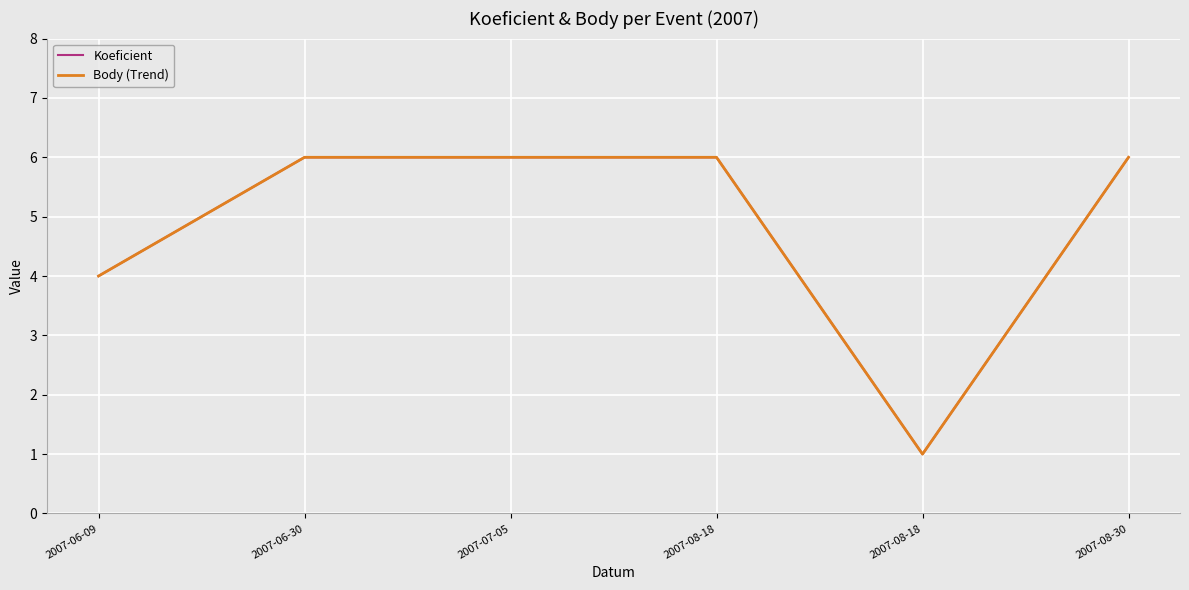

Between 2007-08-18 and 2007-08-30, which series saw the biggest shift?

Koeficient